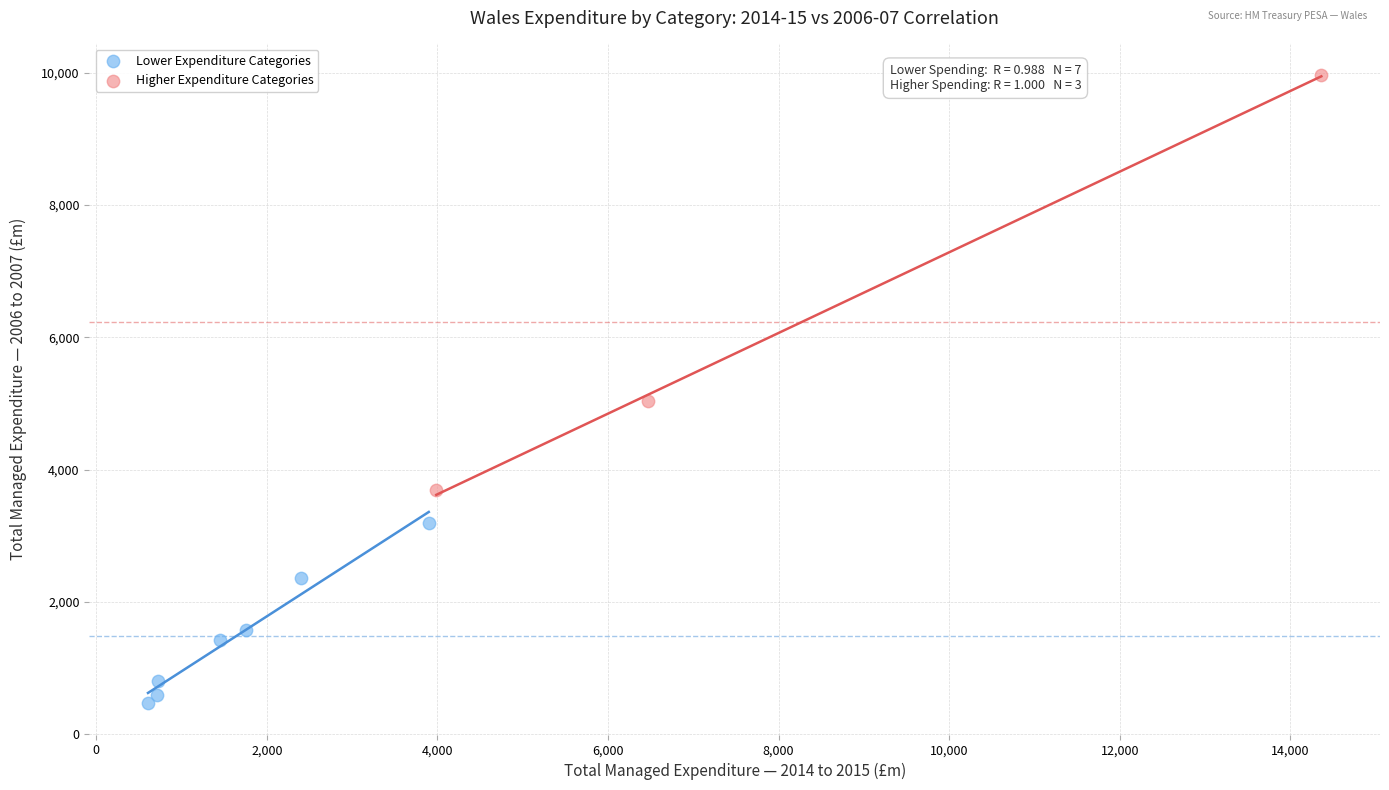

Which series has the largest Y range (max minus min)?

Higher Expenditure Categories